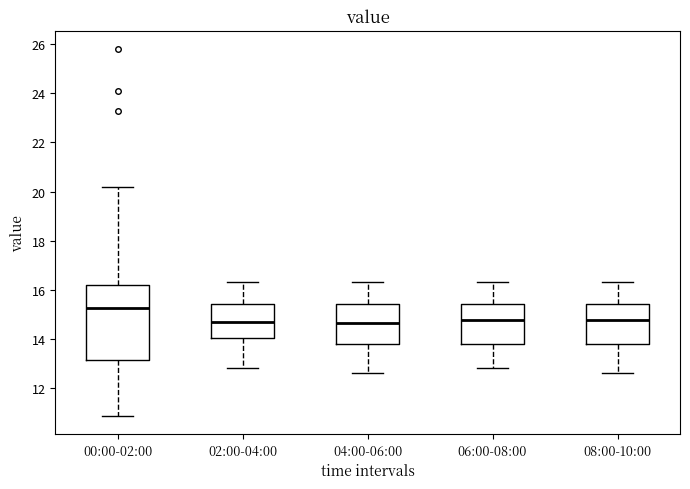

Comparing the boxes themselves (not the whiskers), which one is the tallest?

00:00-02:00